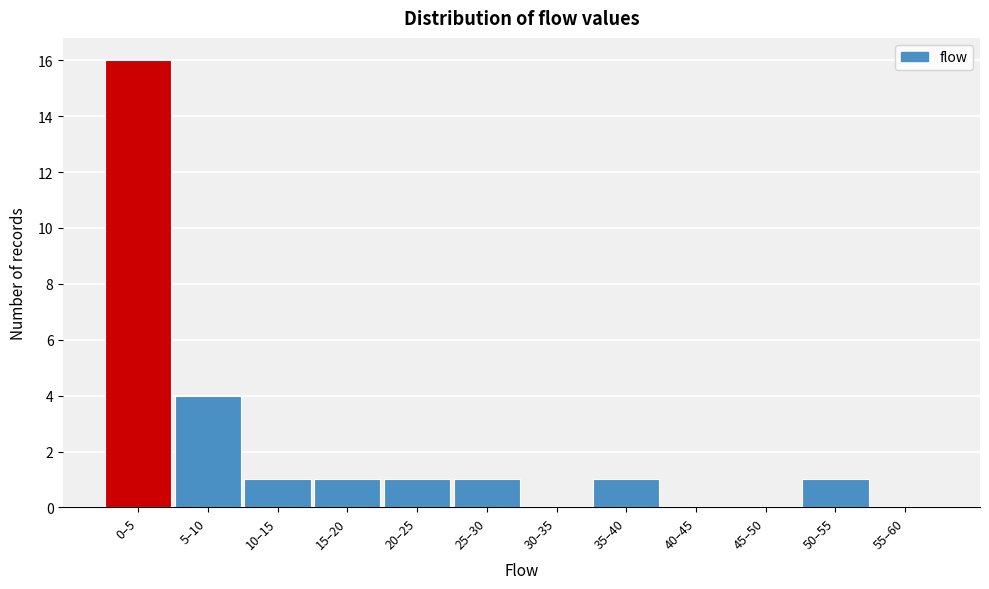

Reading right to left, extract all data points from this chart.

55–60=0	50–55=1	45–50=0	40–45=0	35–40=1	30–35=0	25–30=1	20–25=1	15–20=1	10–15=1	5–10=4	0–5=16